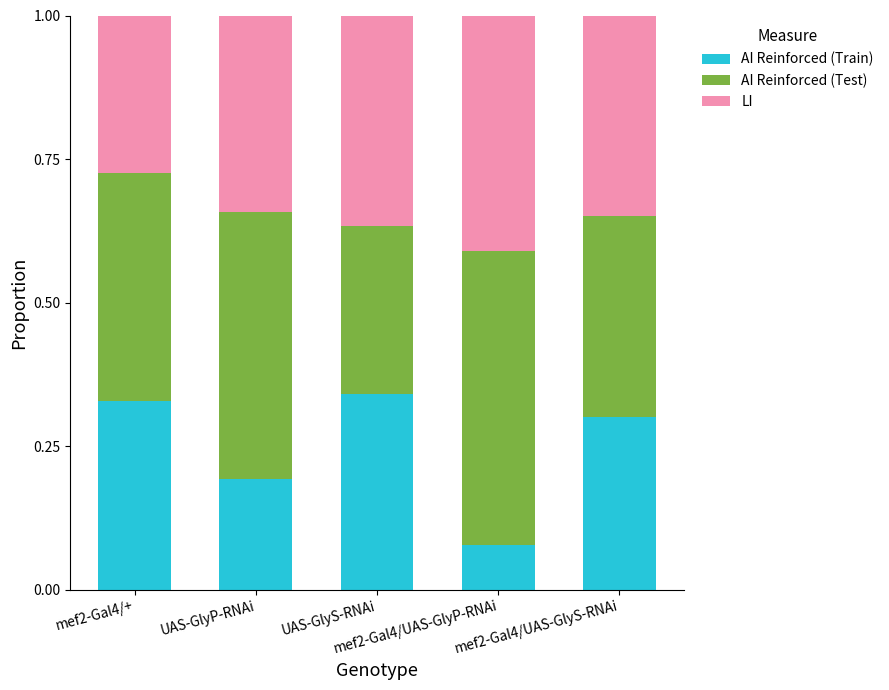

What is the sum of all AI Reinforced (Train) values?

1.2